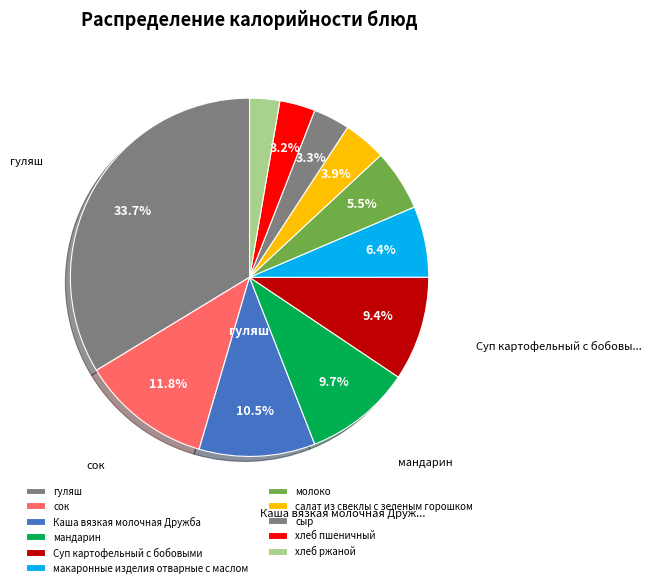

How many segments does this pie chart have?

11